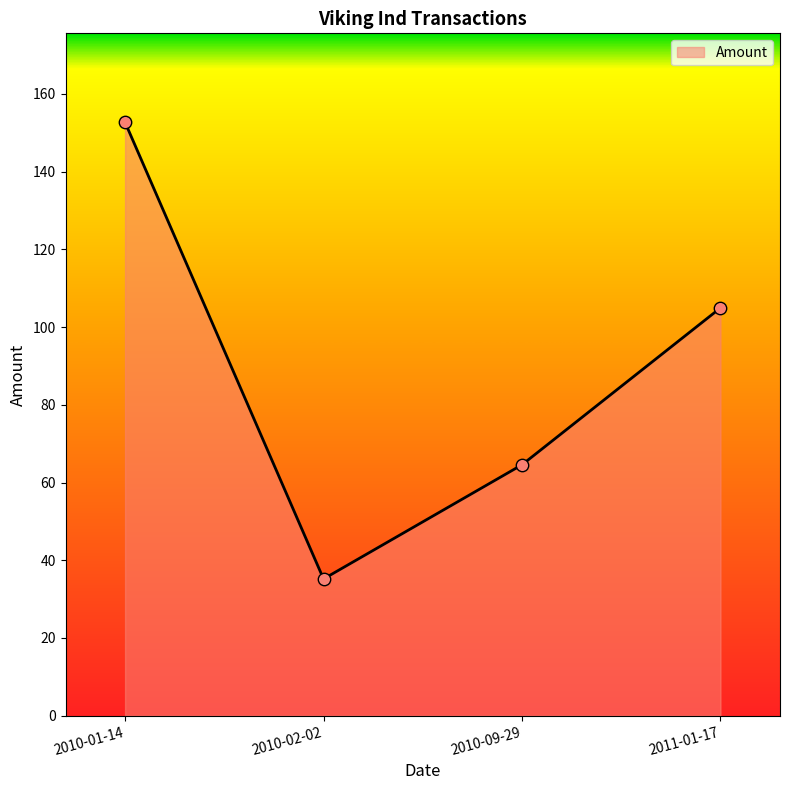

Between 2010-09-29 and 2011-01-17, which is larger?

2011-01-17